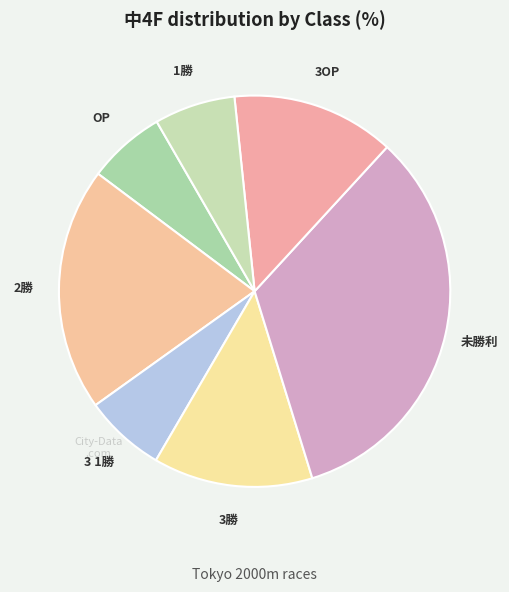

How many slices are in this pie chart?

7